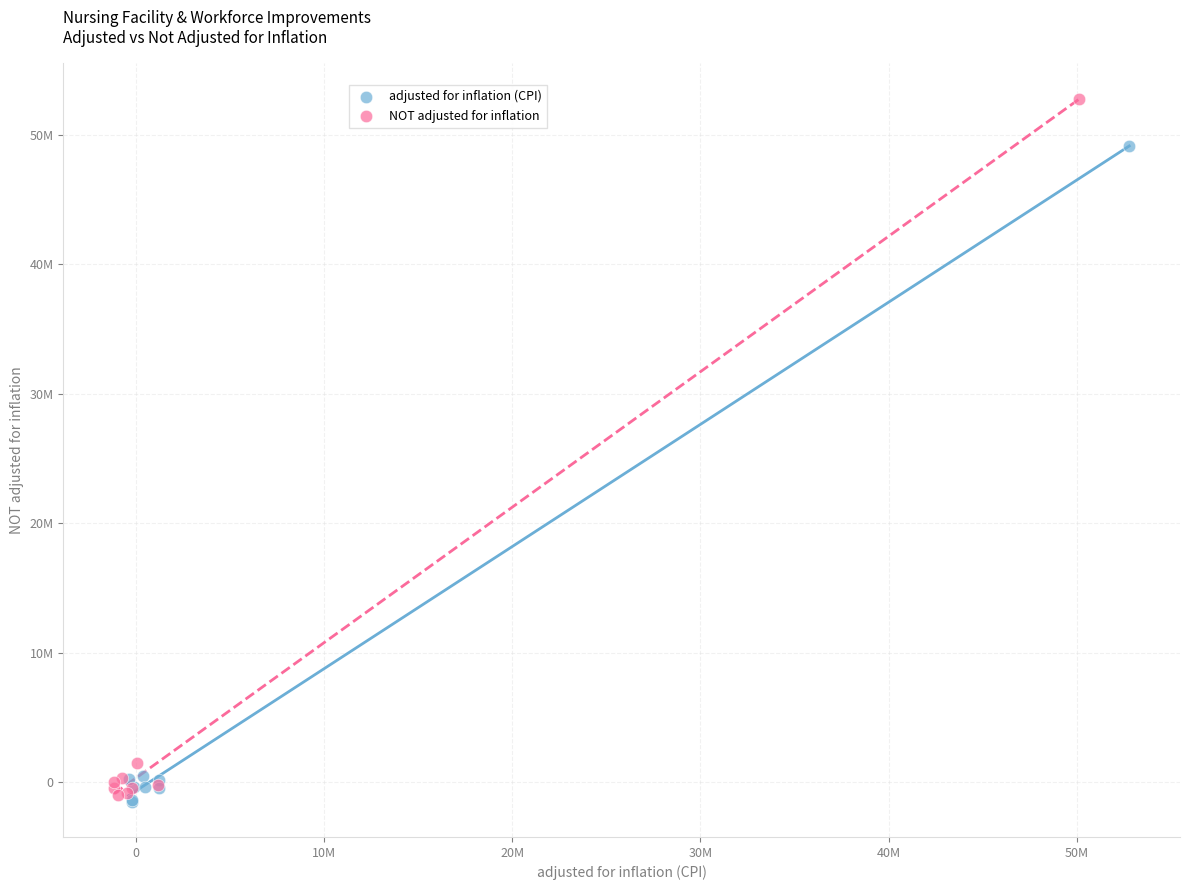

Which series has the widest spread of Y values?

NOT adjusted for inflation